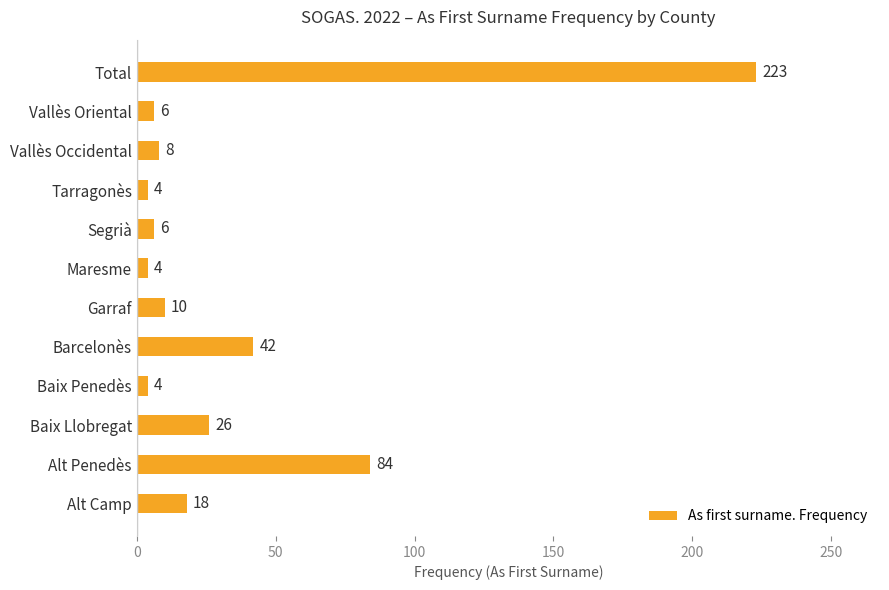

Count the number of data series in this chart.

1